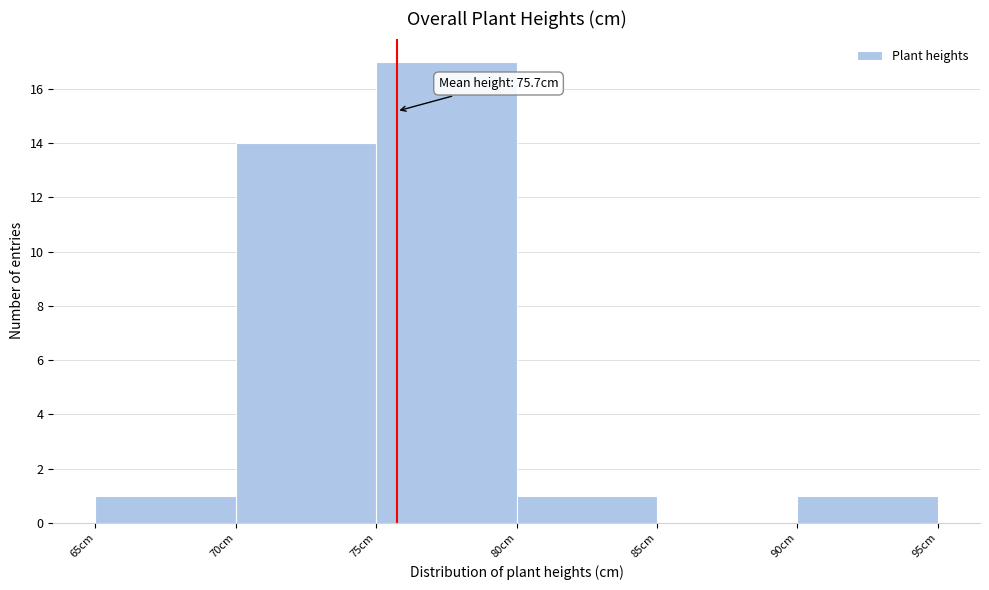

Which range on the x-axis has the tallest bar?

75 to 80